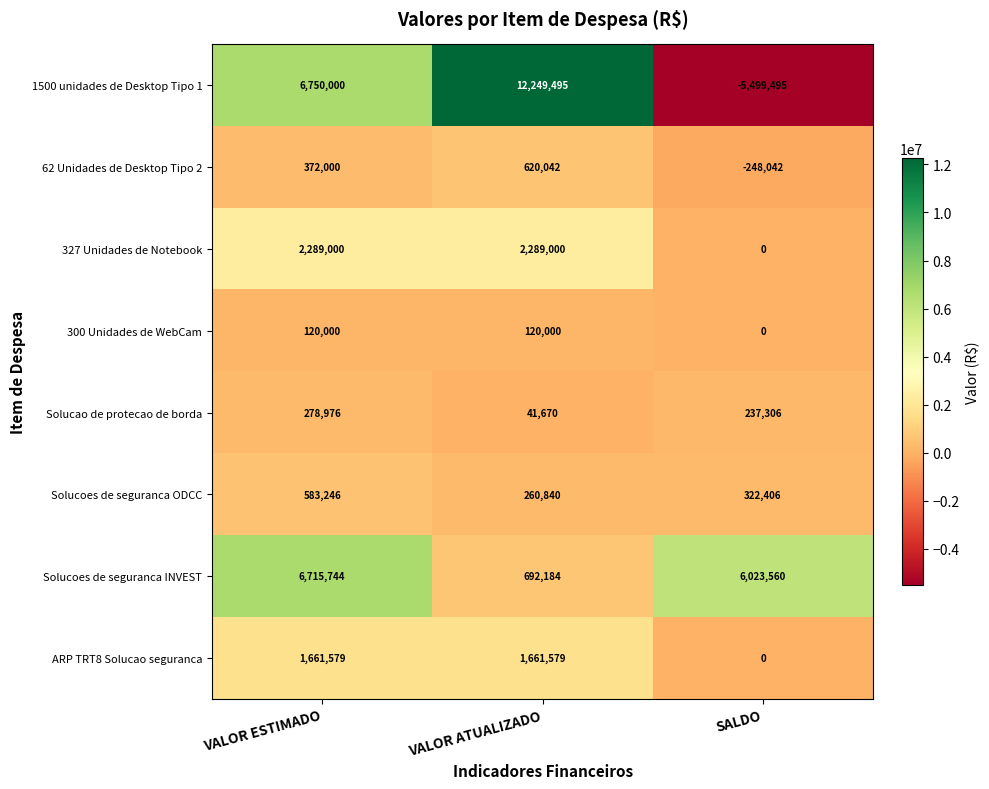

How many distinct data groups are displayed?

8